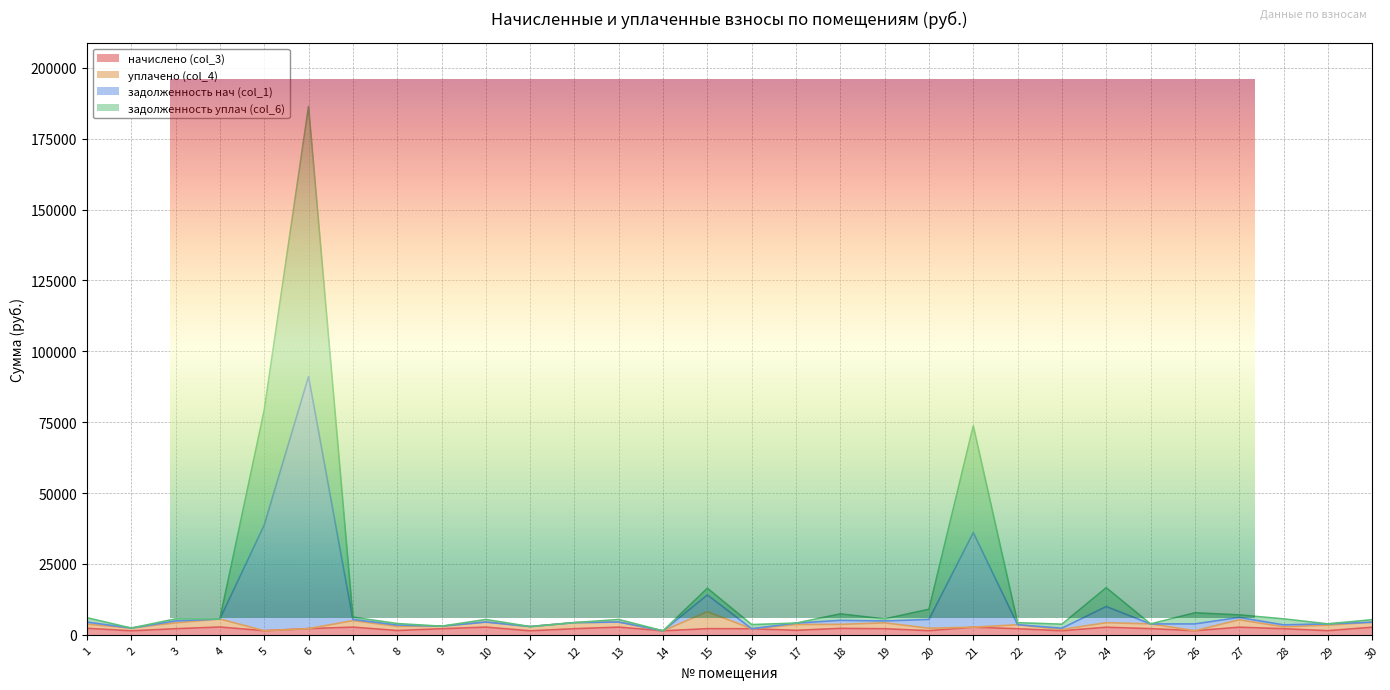

What is the lowest value of the задолженность уплач (col_6) series?

1401.0